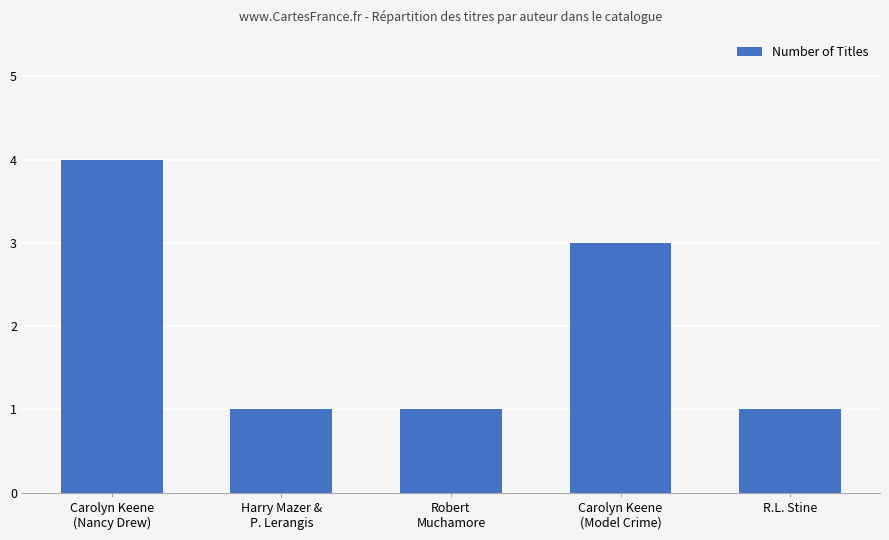

True or false: the data shows 1 at Robert
Muchamore.

True